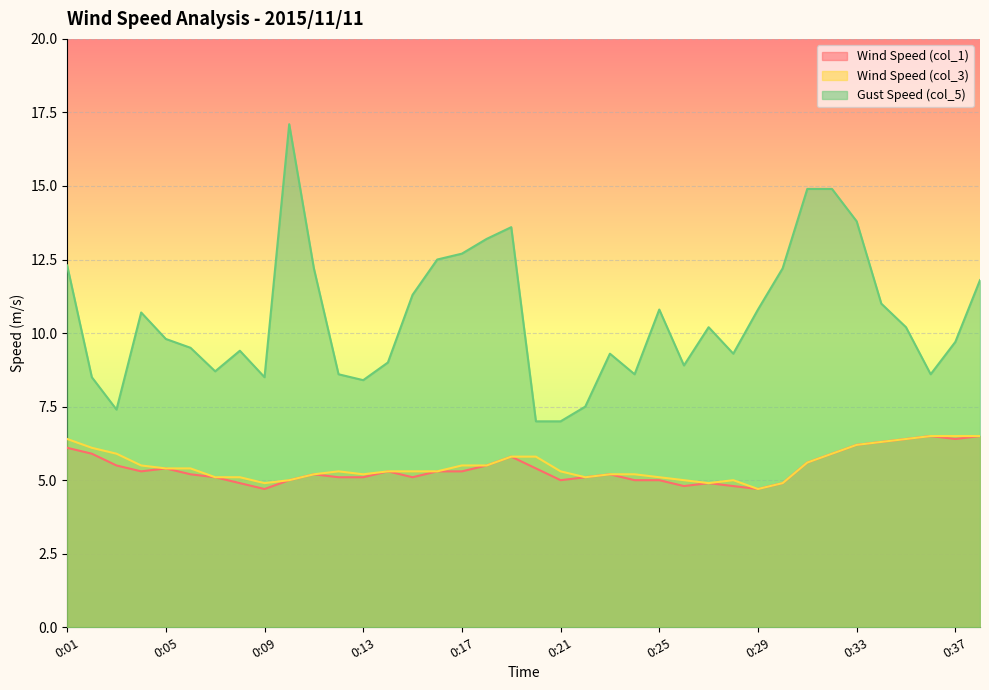

List the labels in order of Wind Speed (col_1) value, smallest first.

0:09, 0:29, 0:26, 0:28, 0:08, 0:27, 0:30, 0:10, 0:21, 0:24, 0:25, 0:07, 0:12, 0:13, 0:15, 0:22, 0:06, 0:11, 0:23, 0:04, 0:14, 0:16, 0:17, 0:05, 0:20, 0:03, 0:18, 0:31, 0:19, 0:02, 0:32, 0:01, 0:33, 0:34, 0:35, 0:37, 0:36, 0:38